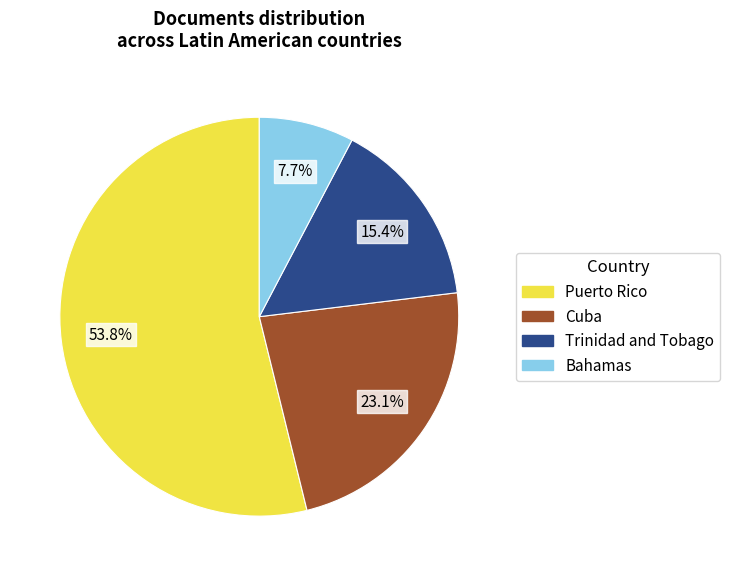

To the nearest percent, what percentage of the pie is Trinidad and Tobago?

15%